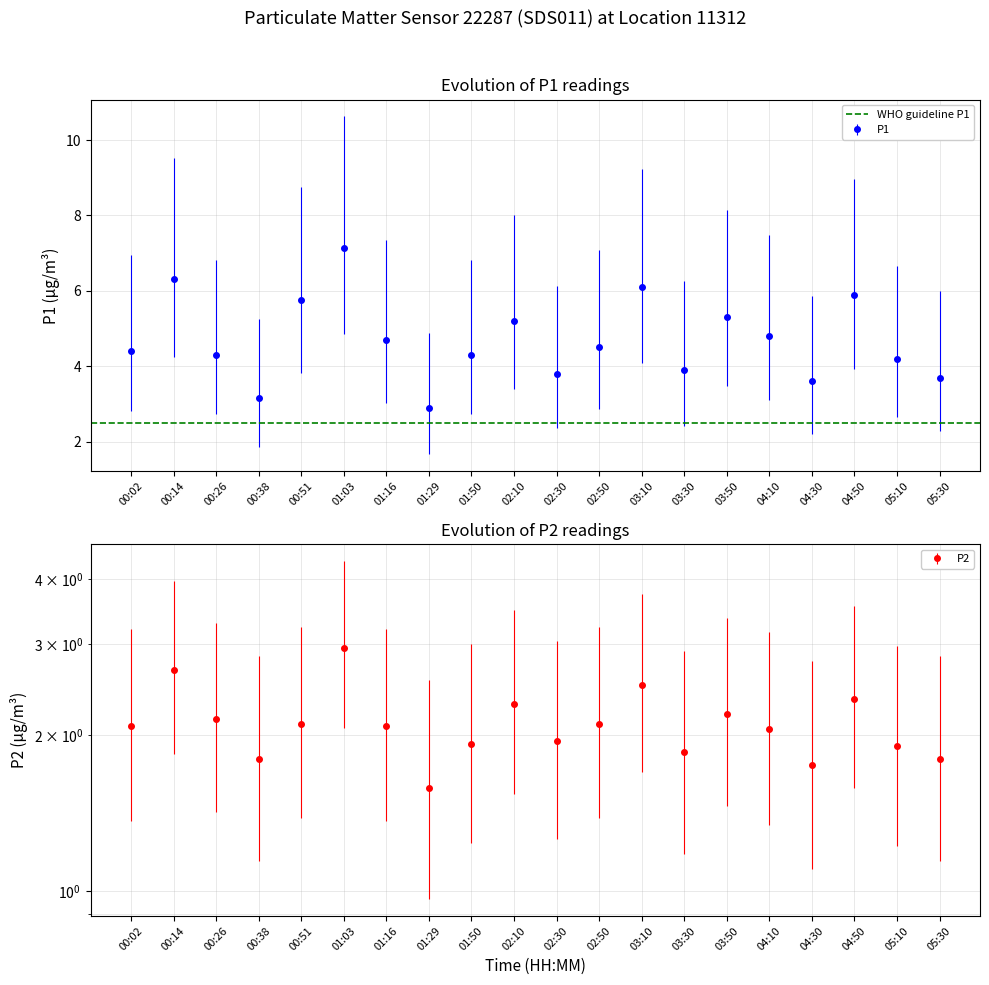

How many distinct data groups are displayed?

2